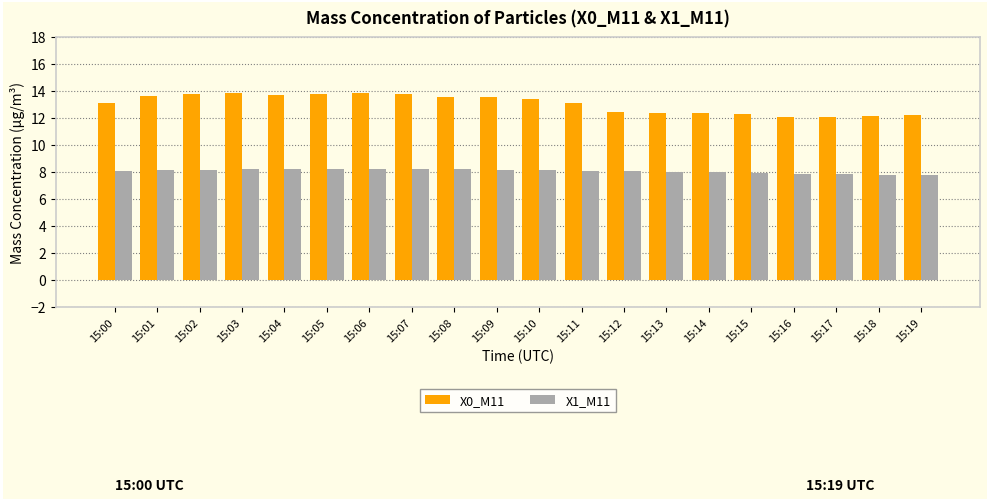

What is the difference between the highest and lowest values at 15:03?

5.7